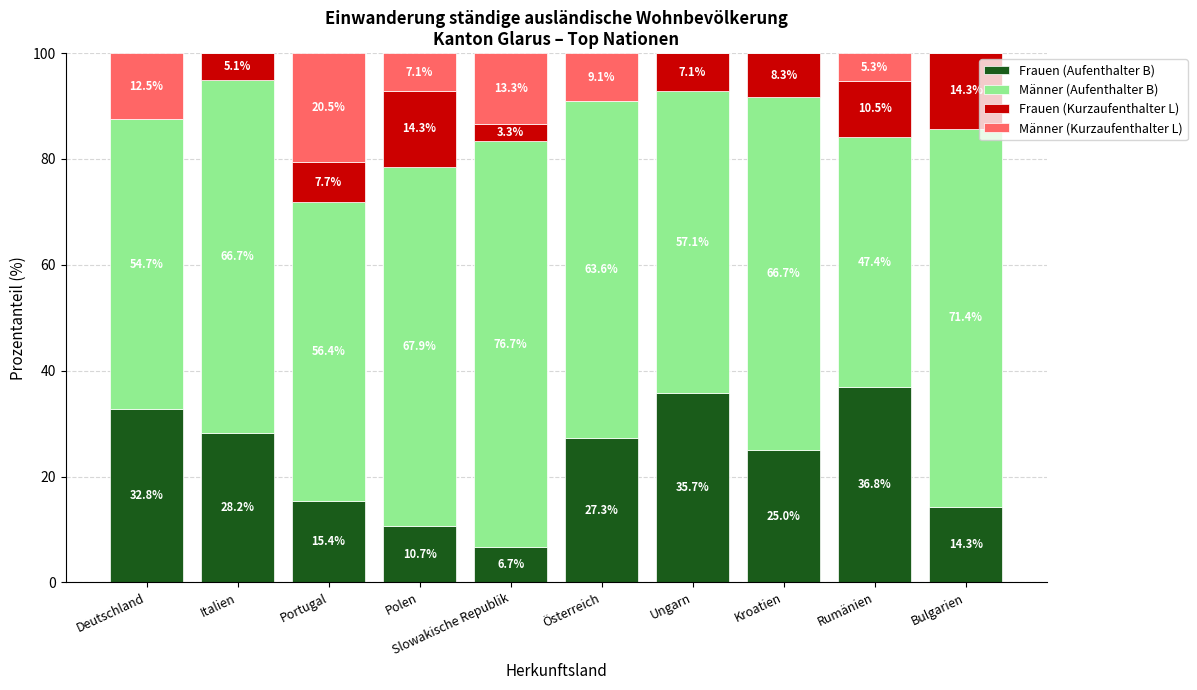

Where does the Frauen (Aufenthalter B) series first go above 27?

Deutschland